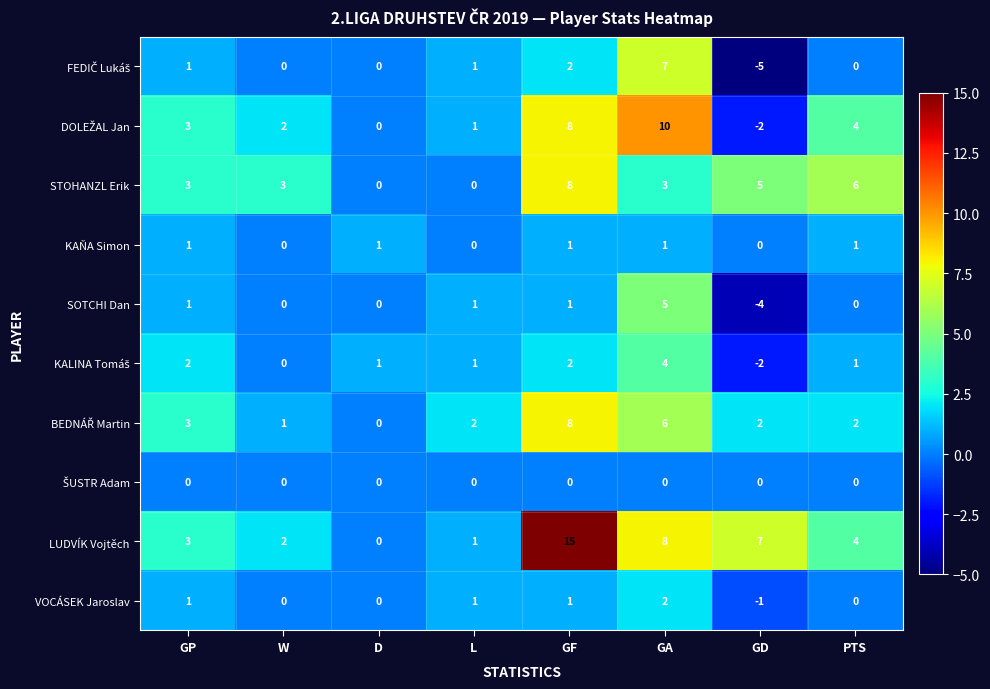

What is the difference between the second highest and second lowest values in the LUDVÍK Vojtěch series?

7